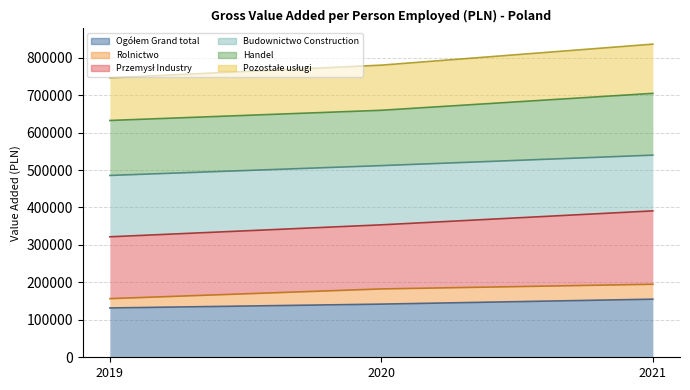

Reading right to left, extract all data points from this chart.

Ogółem Grand total: 2021=155128	2020=141948	2019=131678
Rolnictwo: 2021=39820	2020=40508	2019=24840
Przemysł Industry: 2021=195942	2020=171180	2019=165171
Budownictwo Construction: 2021=148842	2020=158140	2019=163831
Handel: 2021=164958	2020=147724	2019=146781
Pozostałe usługi: 2021=131429	2020=120538	2019=113996